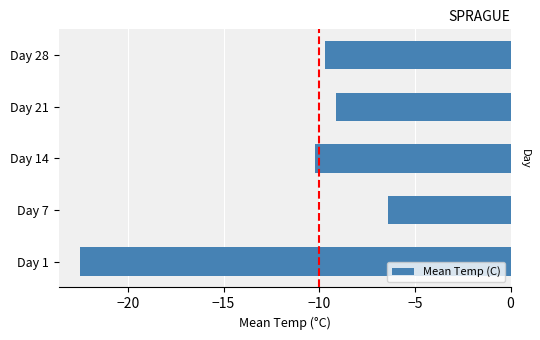

Rank the categories by value from highest to lowest.

Day 7, Day 21, Day 28, Day 14, Day 1